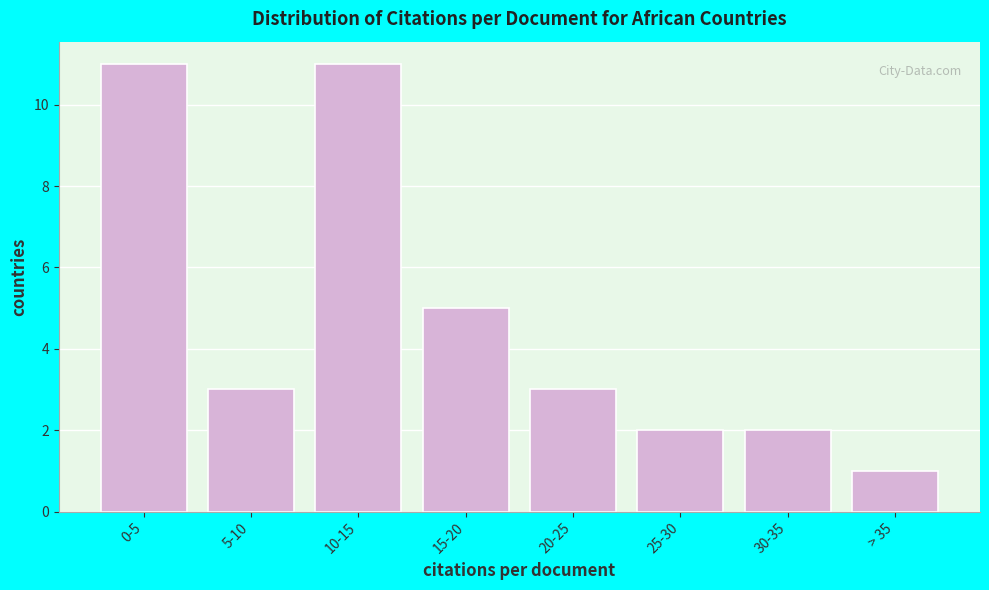

Reading right to left, transcribe all the data shown in this chart.

> 35=1	30-35=2	25-30=2	20-25=3	15-20=5	10-15=11	5-10=3	0-5=11